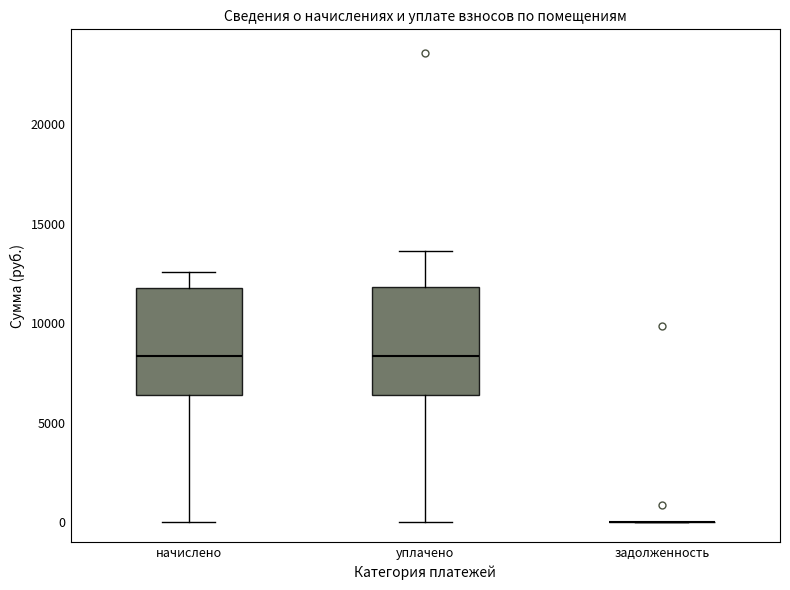

Reading left to right, transcribe this box plot: for each box, give where its median line is, the range the box spans, and where its two whiskers end, as read against the y-axis. The values are not printed on the chart, so give them approximately, as read against the axis.

начислено: median 8500, box 6500 to 12000, whiskers 0 to 12500
уплачено: median 8500, box 6500 to 12000, whiskers 0 to 13500
задолженность: box collapsed to a line at 0, whiskers 0 to 0